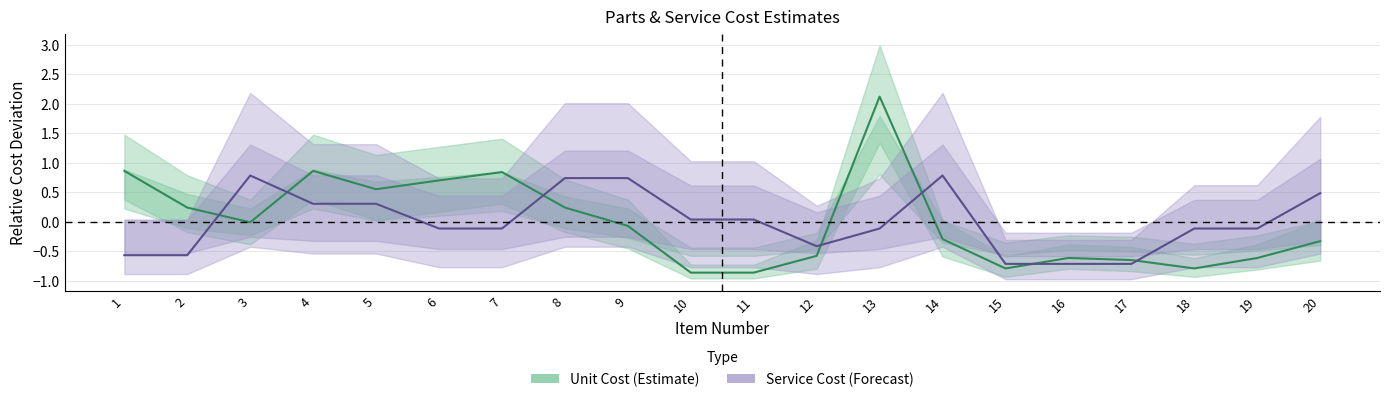

Between 5 and 6, which series saw the biggest shift?

Service Cost (Forecast)